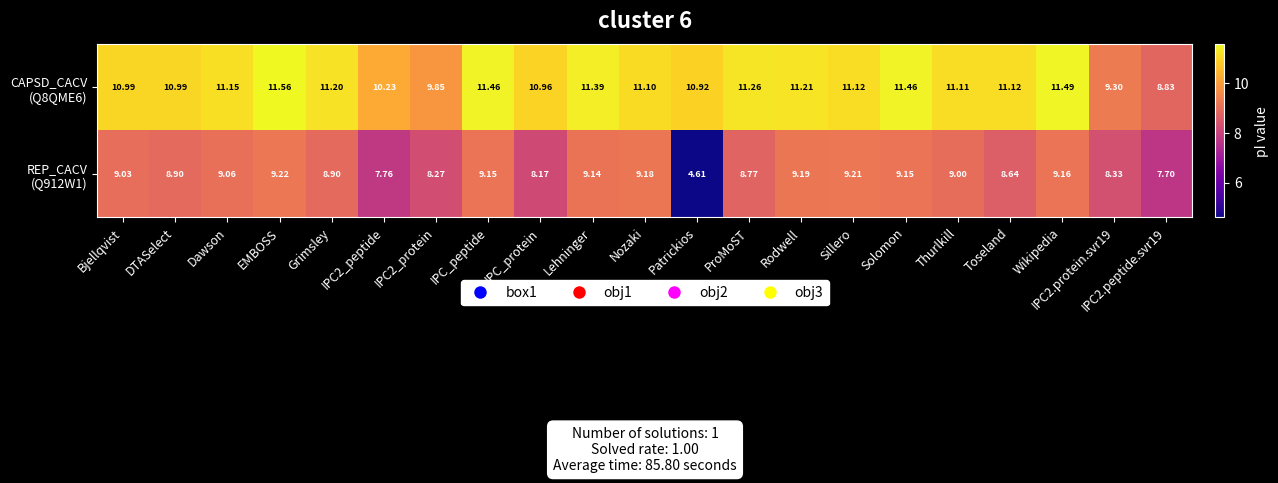

At which category is the sum across all series the highest?

EMBOSS